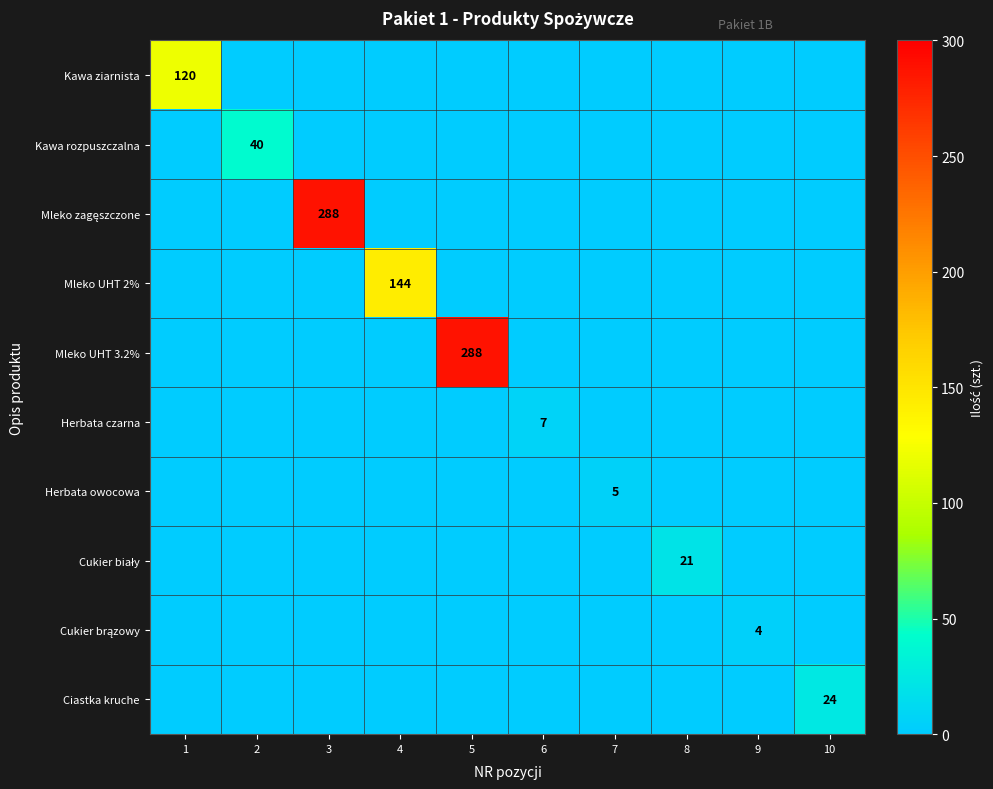

What is the total value across all series at 10?

24